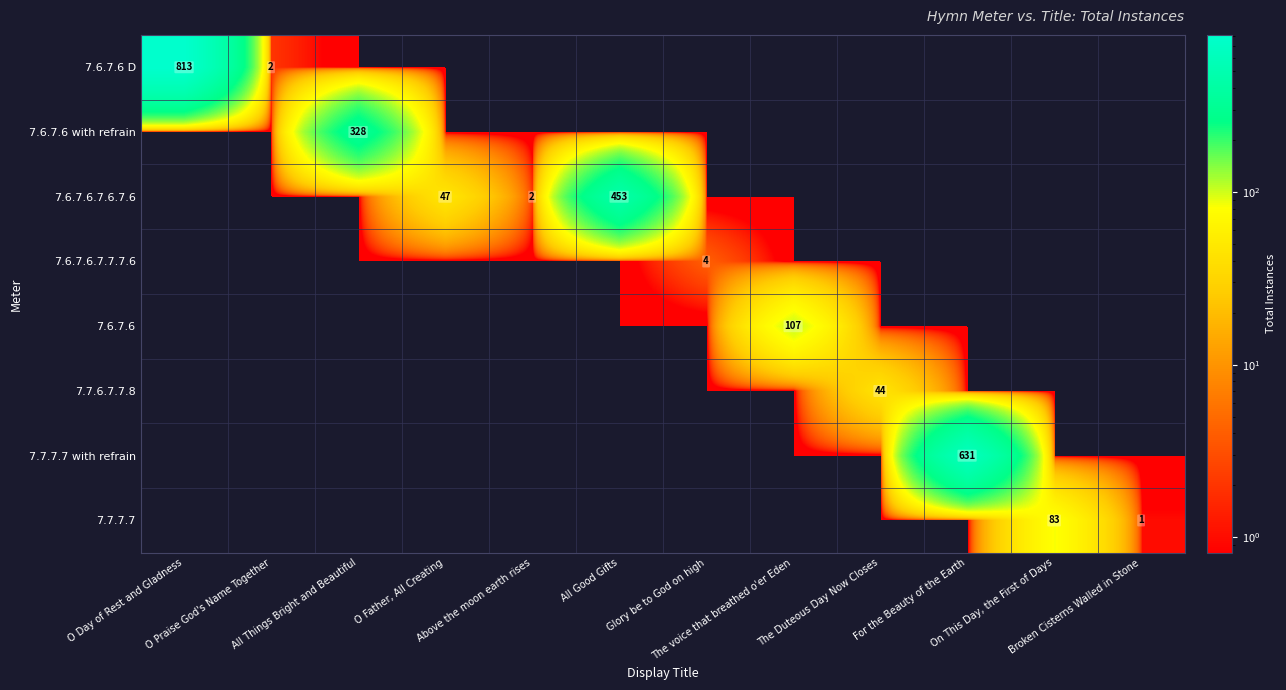

The value of 7.6.7.6 D at O Praise God's Name Together is 3. True or false?

False